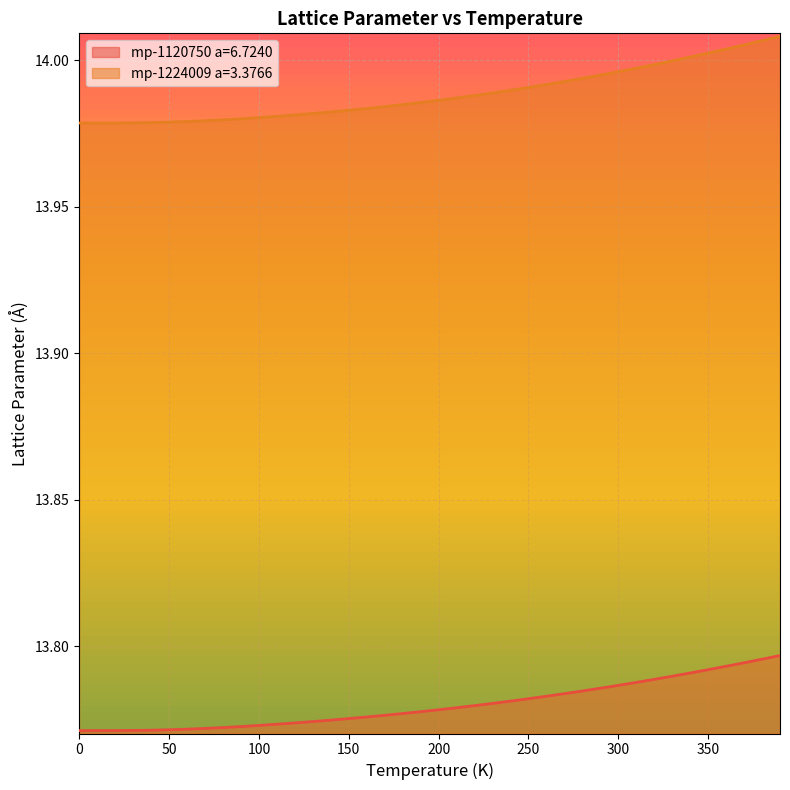

How many lines are shown in the chart?

2